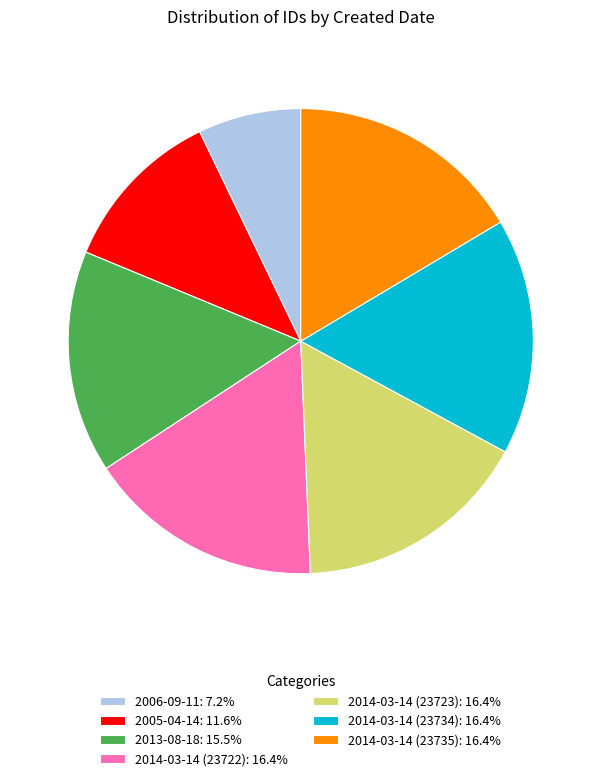

Is there a majority slice in this chart?

No